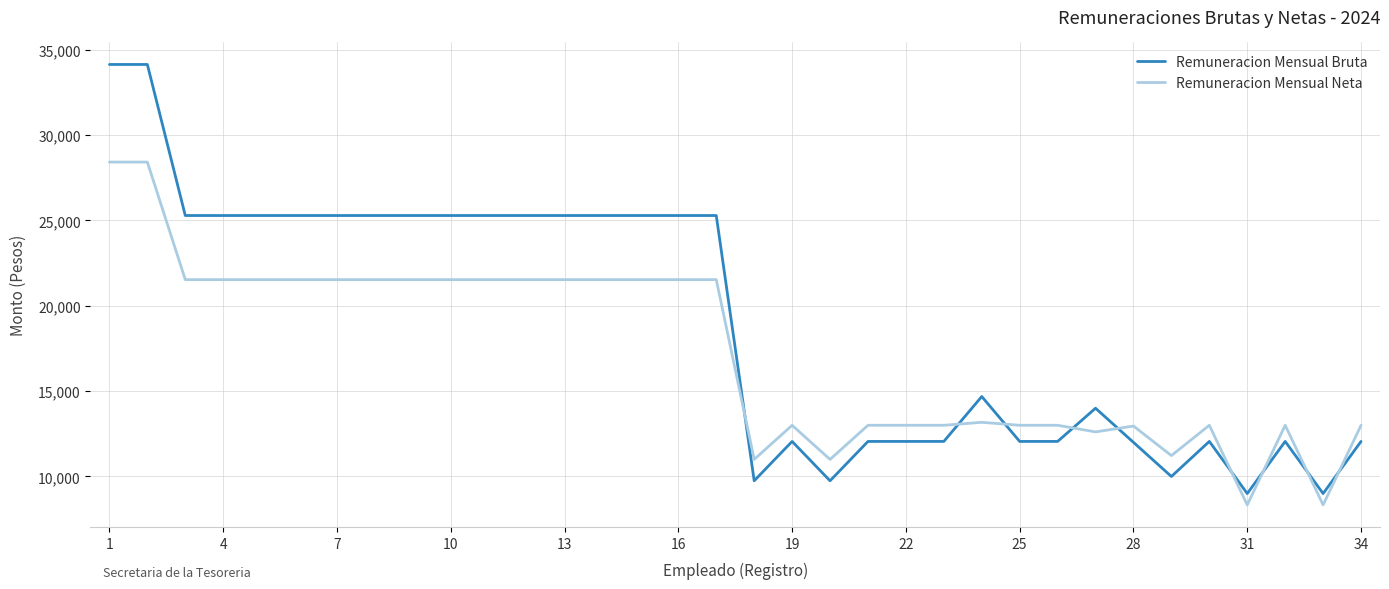

List the series in order of their overall mean, highest first.

Remuneracion Mensual Bruta, Remuneracion Mensual Neta